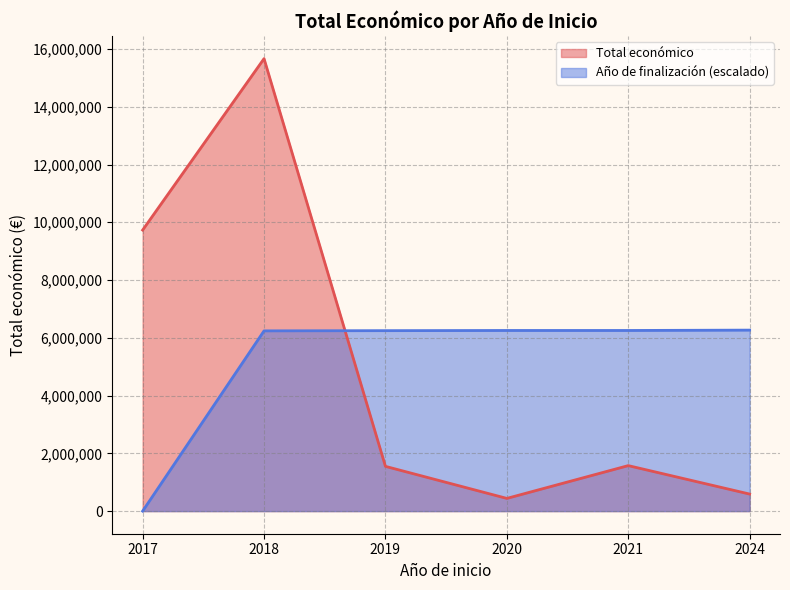

How many series are shown in this chart?

2